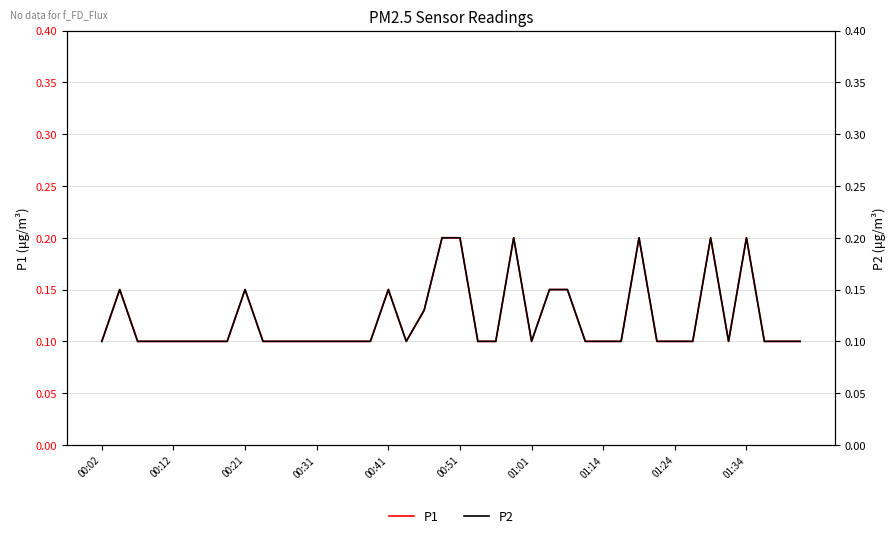

Which series has the widest spread of values?

P1